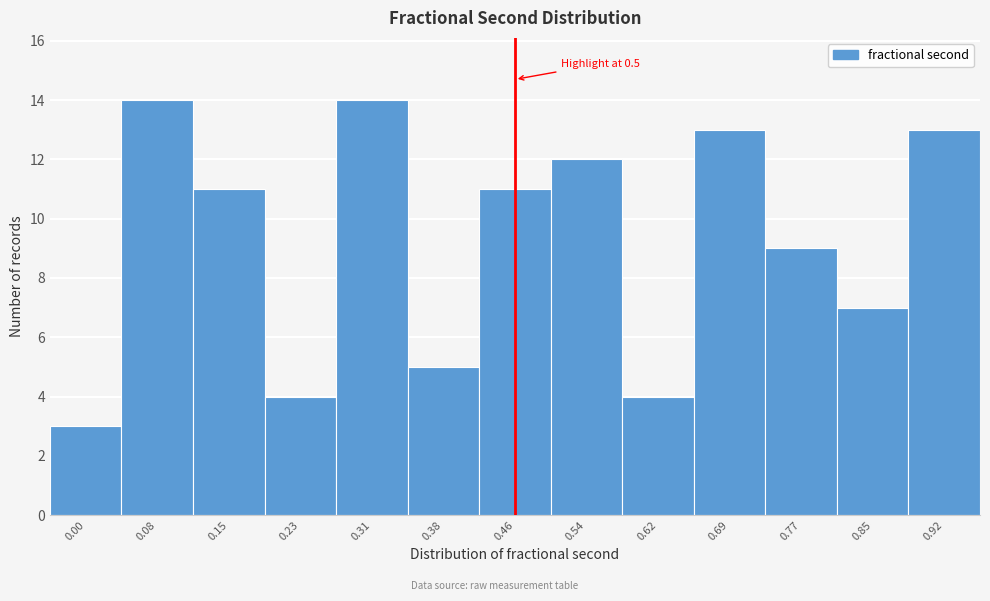

Reading right to left, list all the values displayed in this chart.

0.92=13	0.85=7	0.77=9	0.69=13	0.62=4	0.54=12	0.46=11	0.38=5	0.31=14	0.23=4	0.15=11	0.08=14	0.00=3